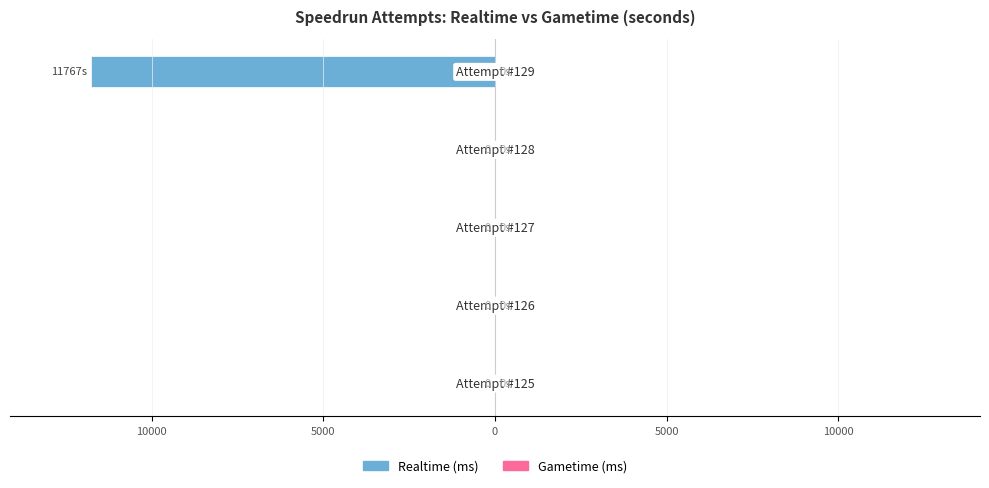

Are the bars horizontal?

Yes